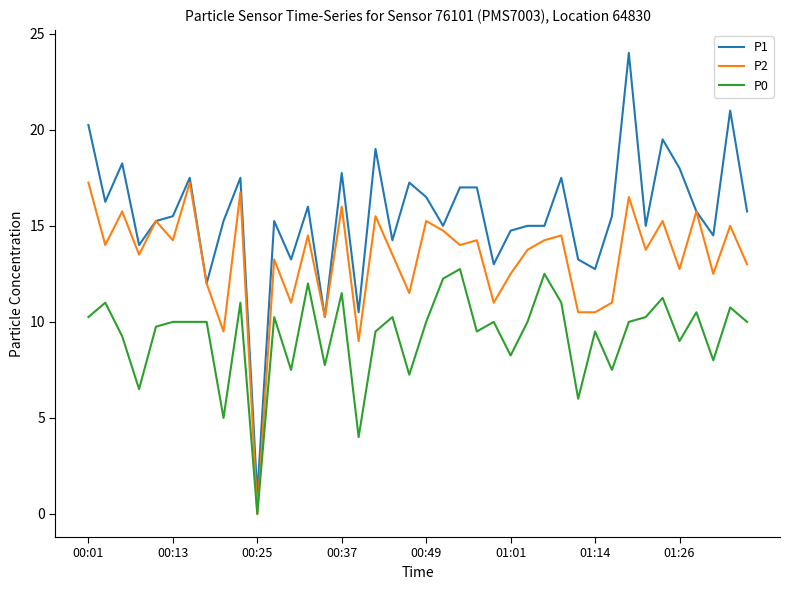

Which series has the largest total across all categories?

P1